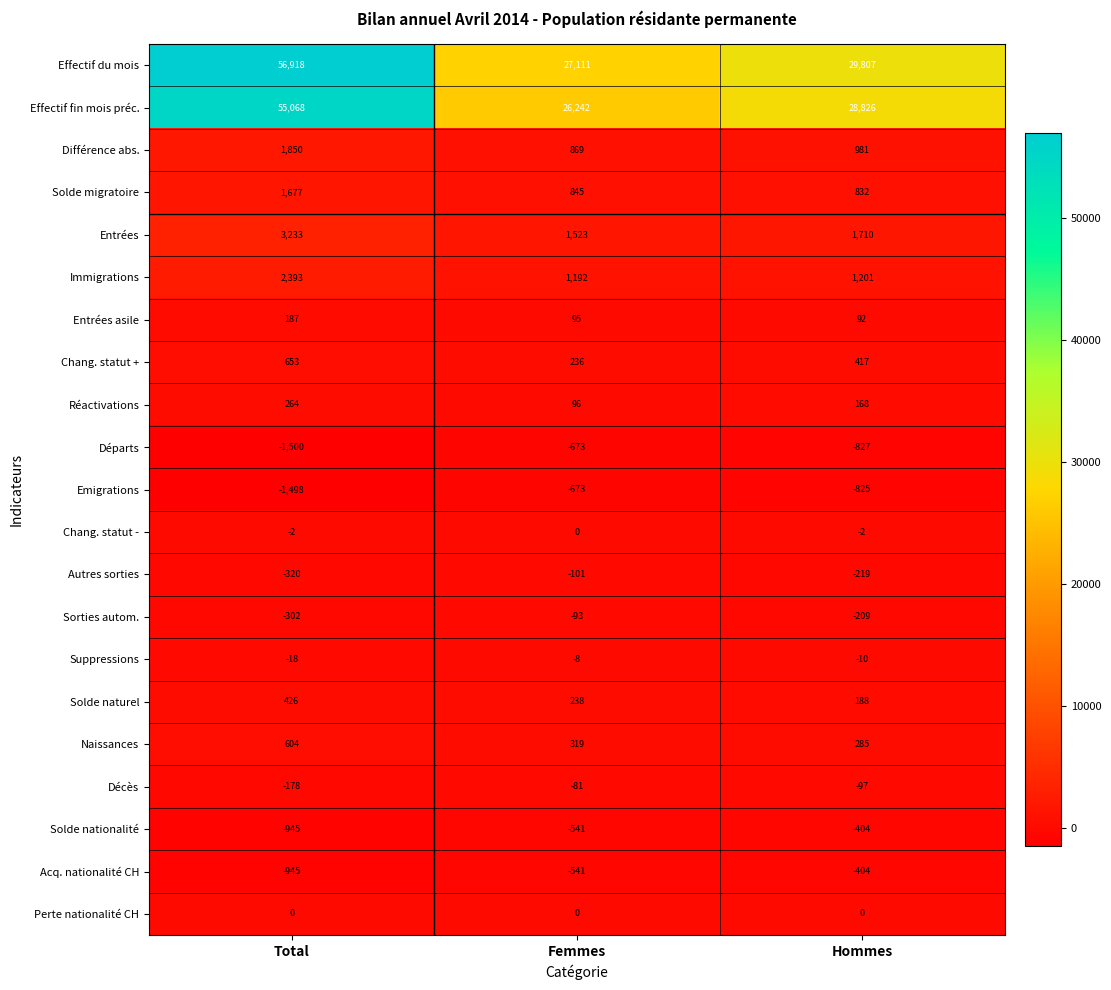

What is the difference between the Solde migratoire values at Hommes and Femmes?

13